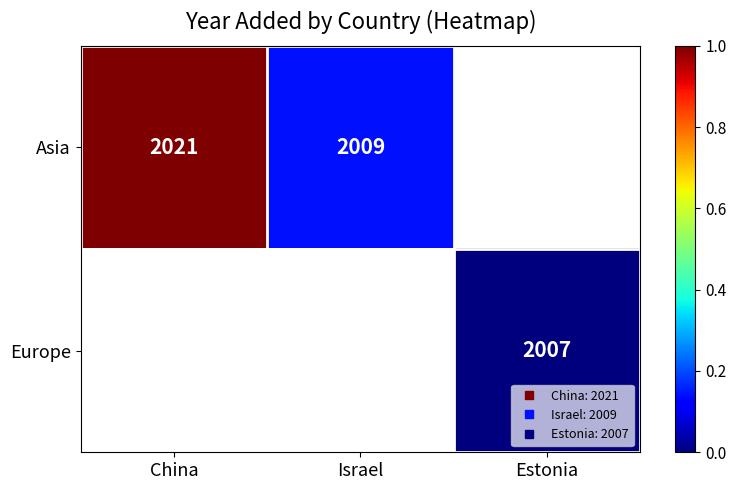

Is the value of Asia at Israel greater than the value of Europe at Estonia?

Yes